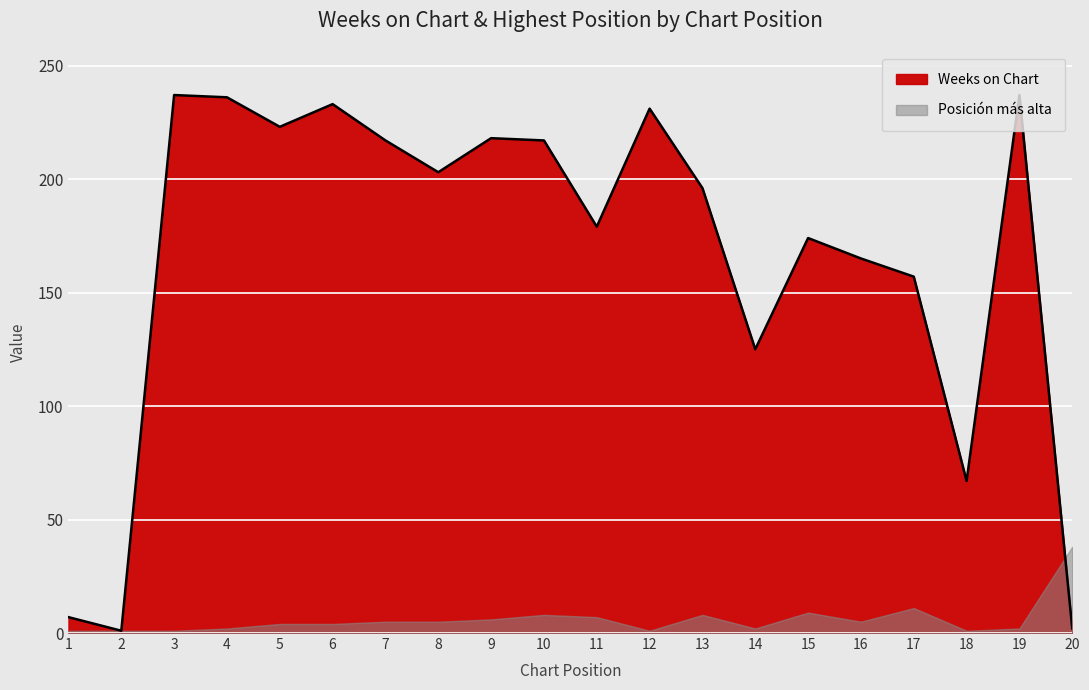

What is the average value?

166